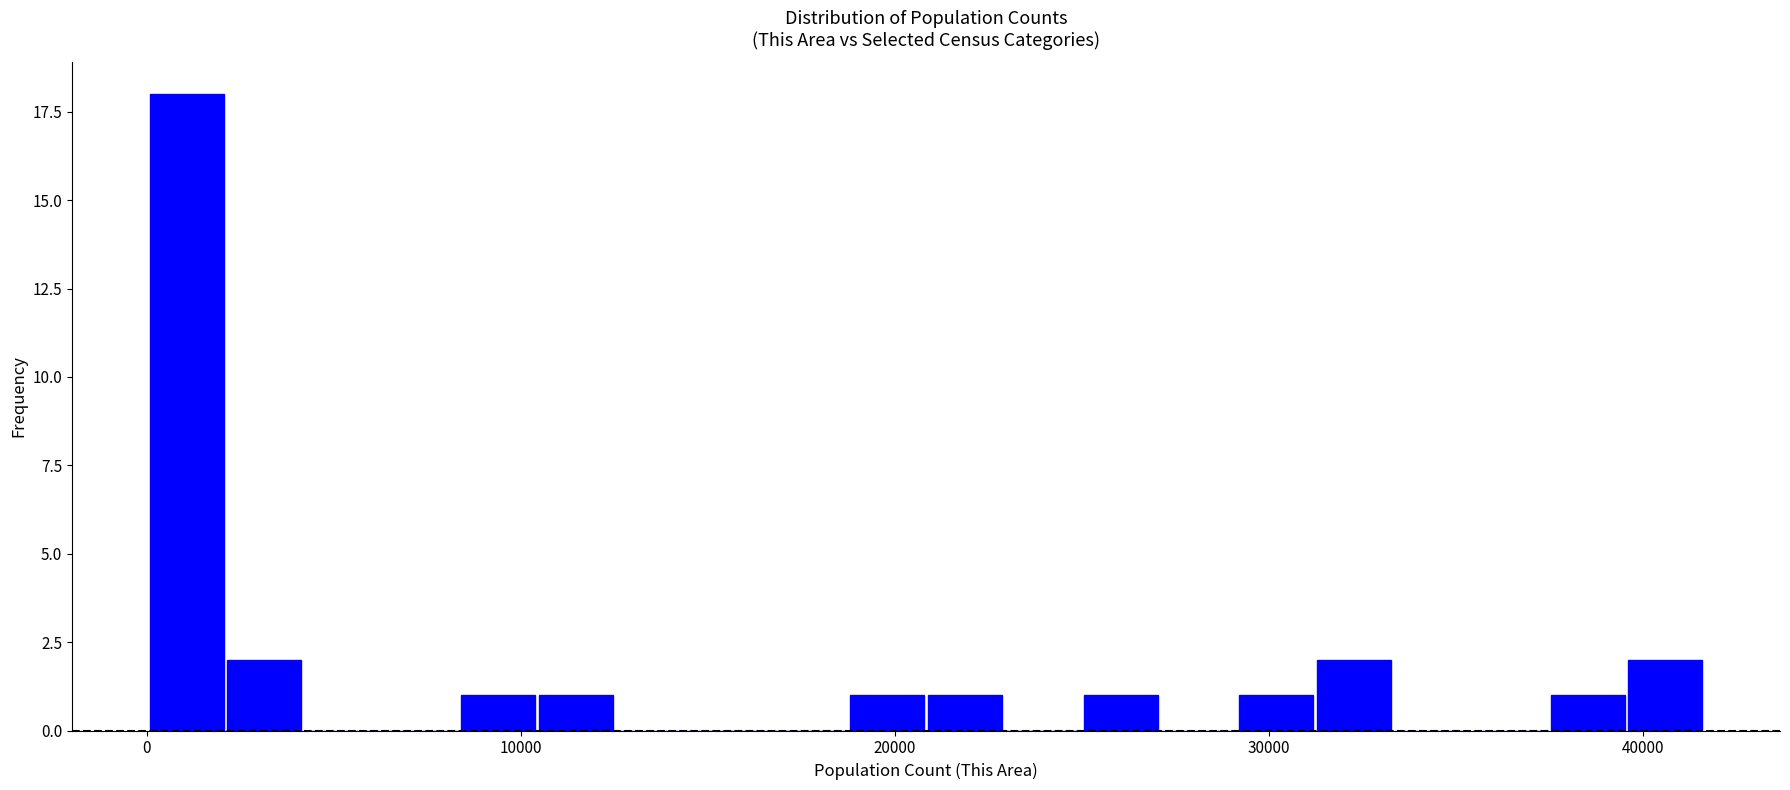

Read against the x-axis, roughly where is the centre of the tallest bar?

1000